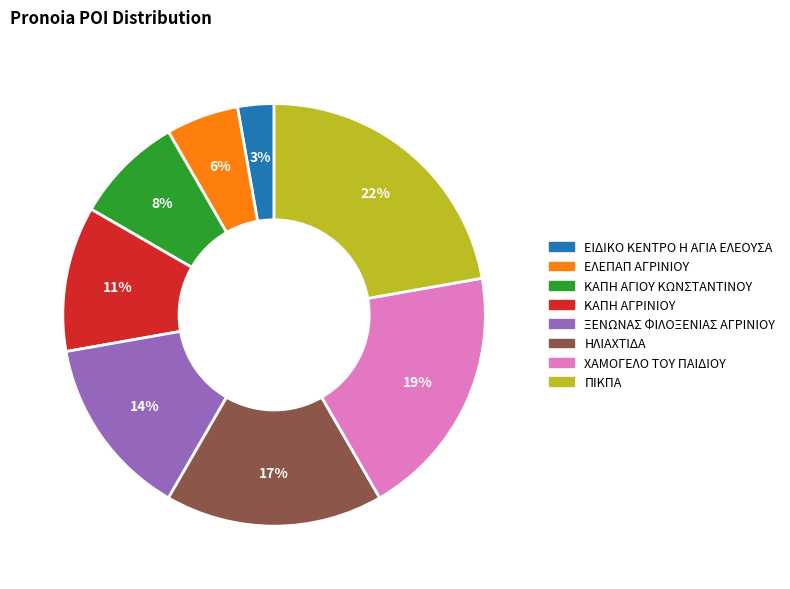

To the nearest percent, what portion does ΕΛΕΠΑΠ ΑΓΡΙΝΙΟΥ represent?

6%